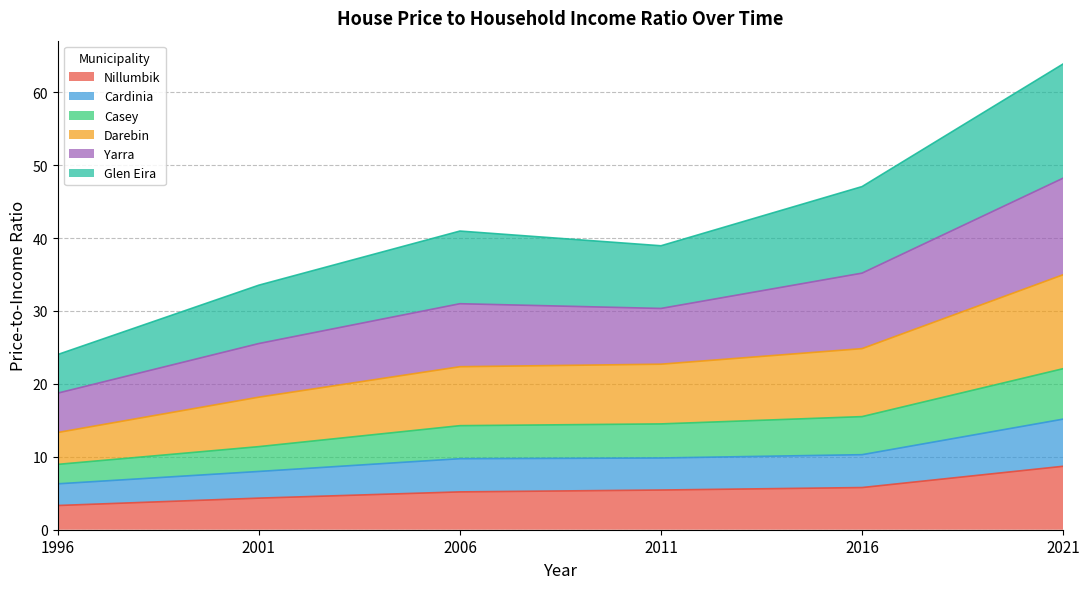

Which category has the highest value in the Nillumbik series?

2021